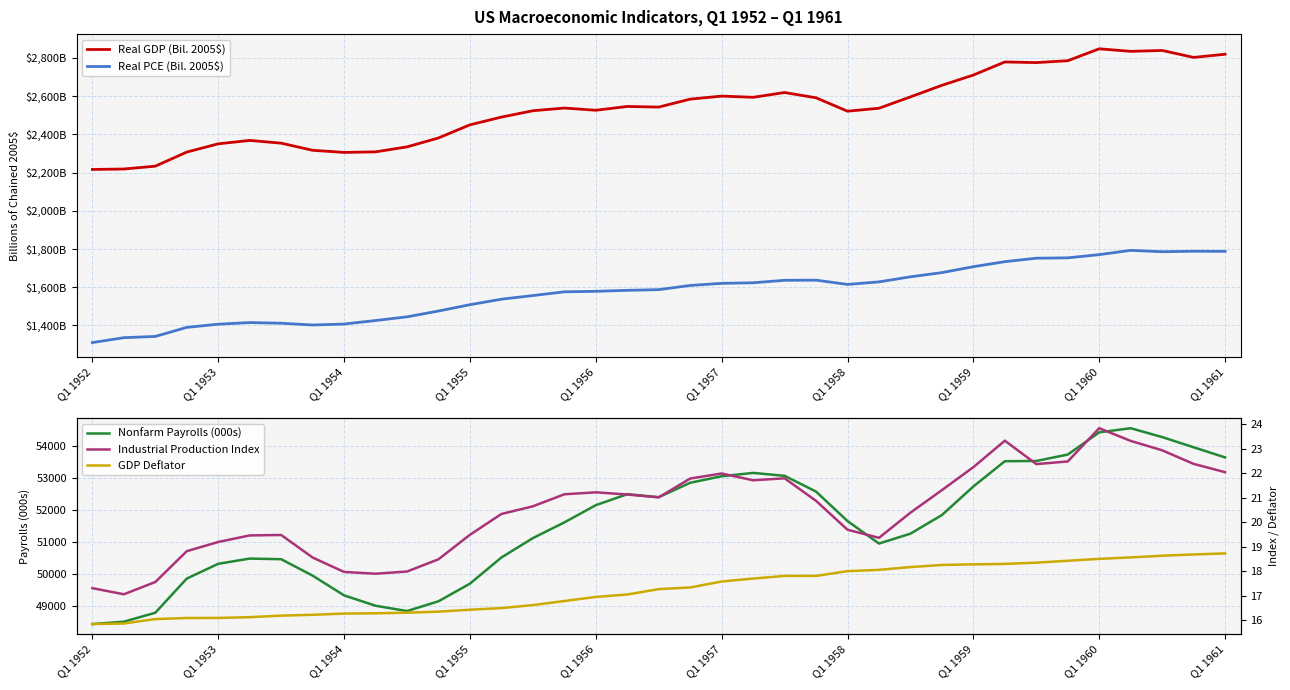

What is the difference between the highest and lowest values at 22?

53042.9